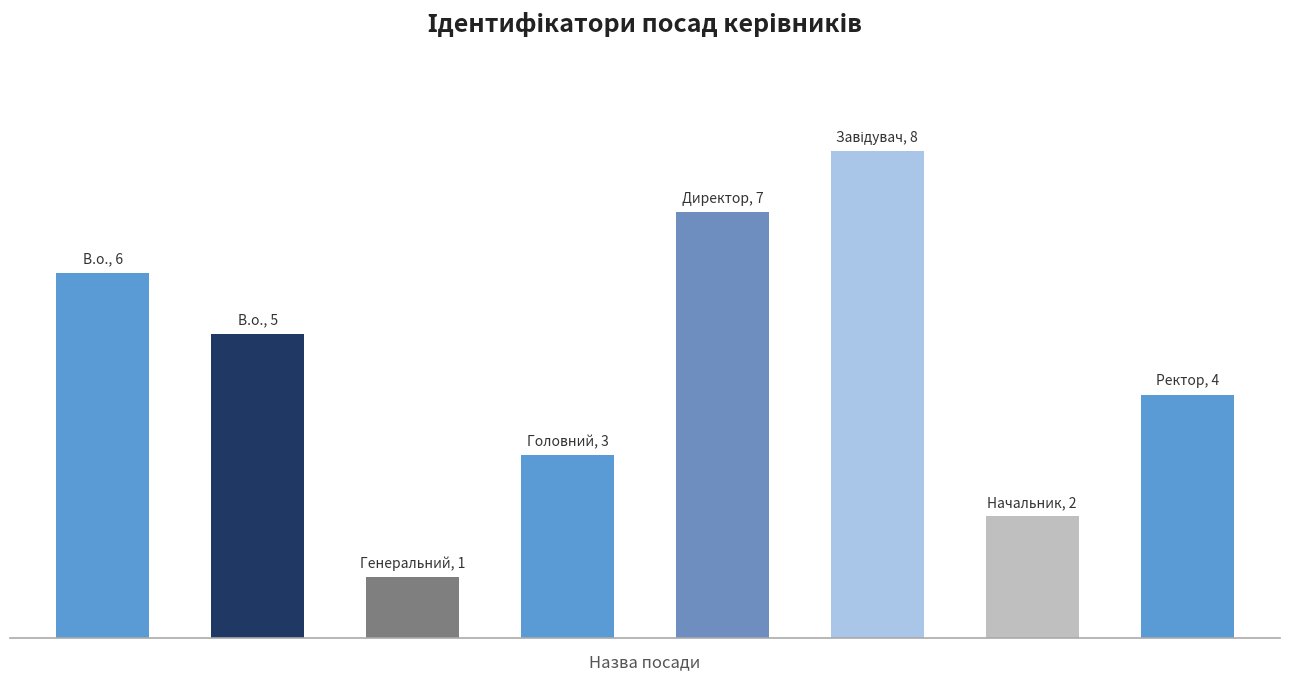

Reading right to left, what are all the values shown in this chart?

4	2	8	7	3	1	5	6